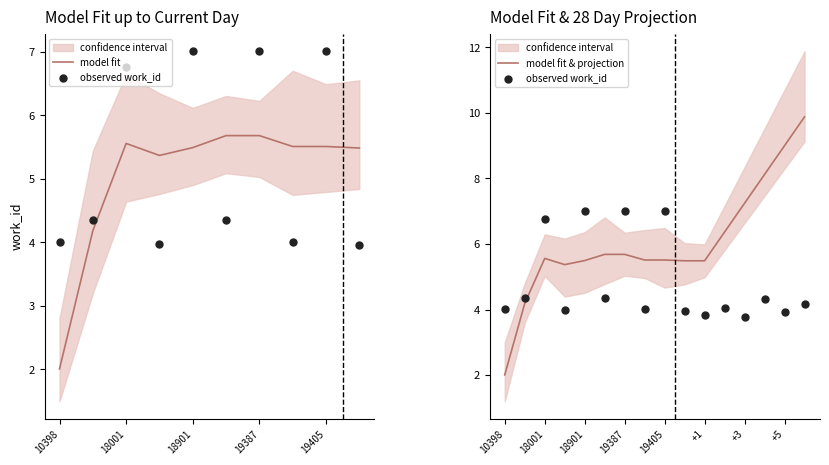

Between 18904 and 10398, which is larger?

18904